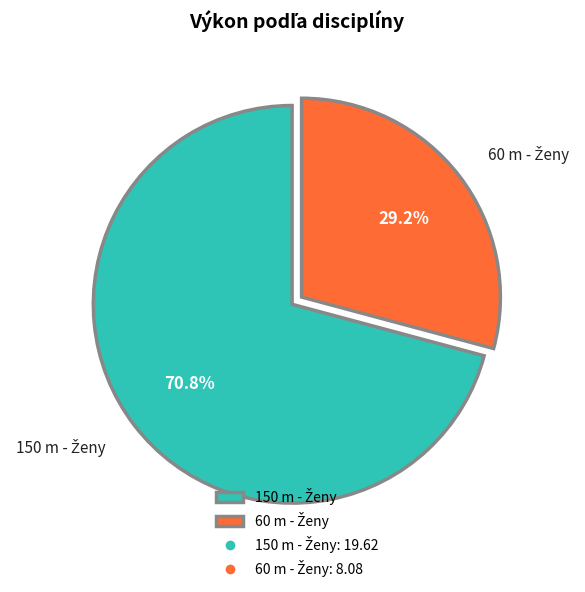

Is there a majority slice in this chart?

Yes